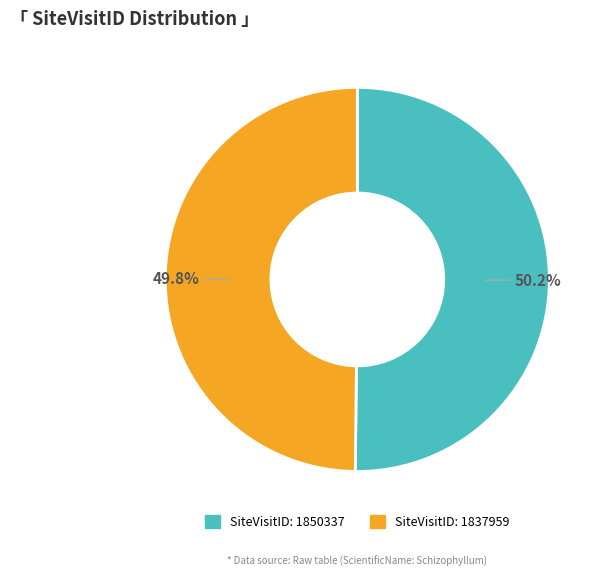

What is the ratio of the value at SiteVisitID: 1837959 to the value at SiteVisitID: 1850337?

1.0